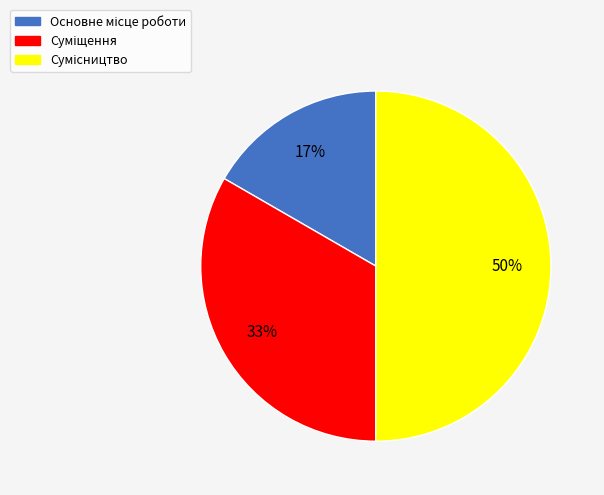

To the nearest percent, what is the average slice percentage?

33%